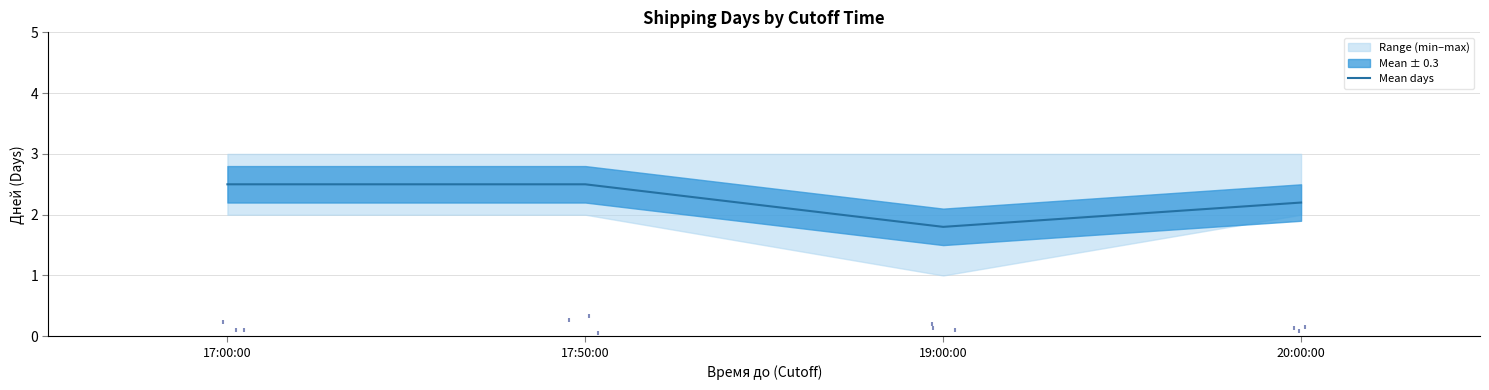

What is the change in value from 17:00:00 to 20:00:00?

-0.3